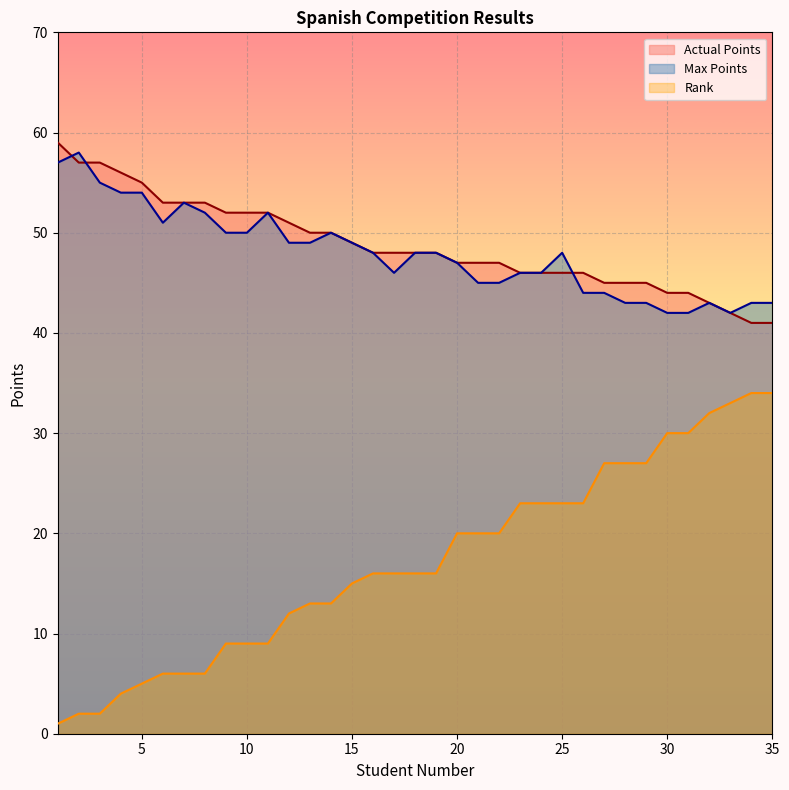

How many data points in Actual Points are above 48?

15